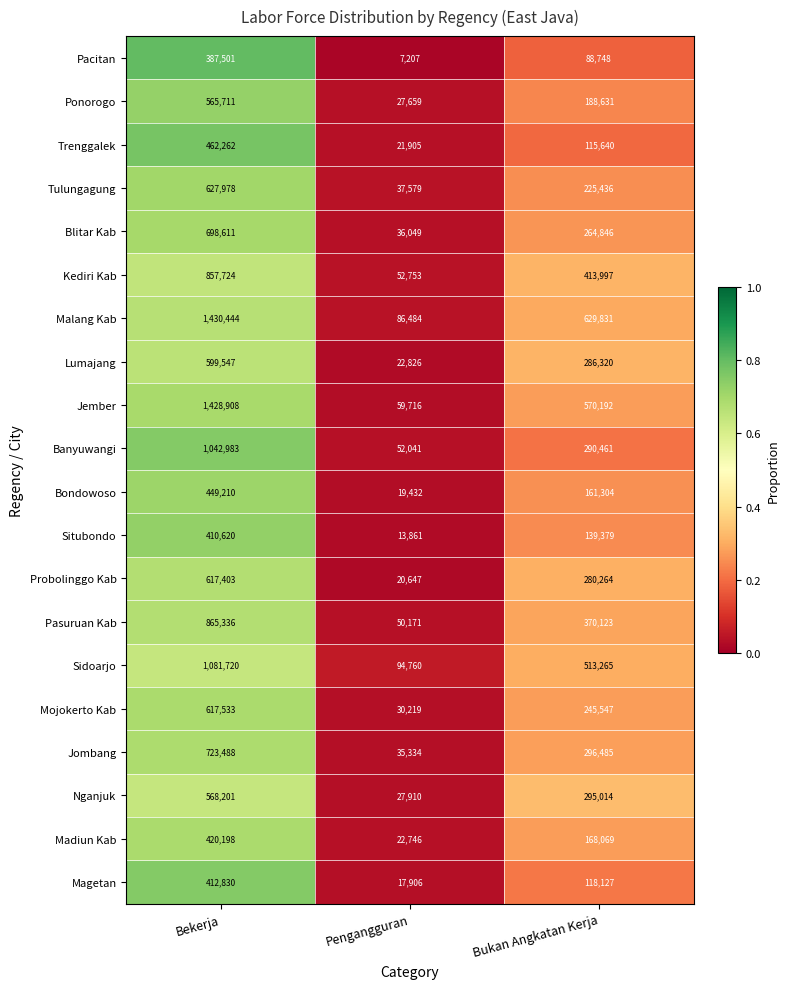

Which series has the largest range (max minus min)?

Jember